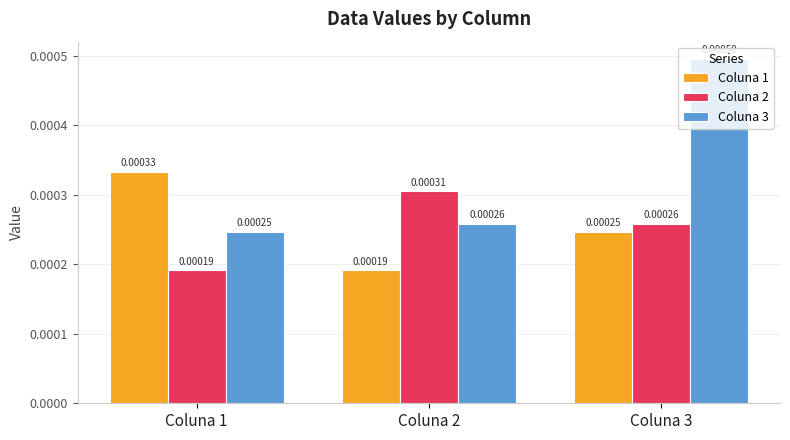

Which series has the largest total across all categories?

Coluna 3